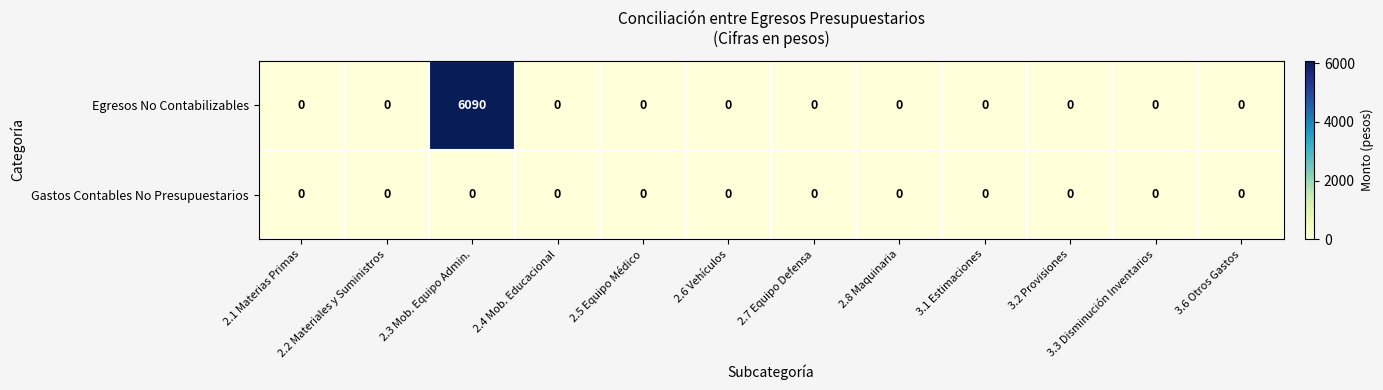

What is the average value of the Egresos No Contabilizables series?

508